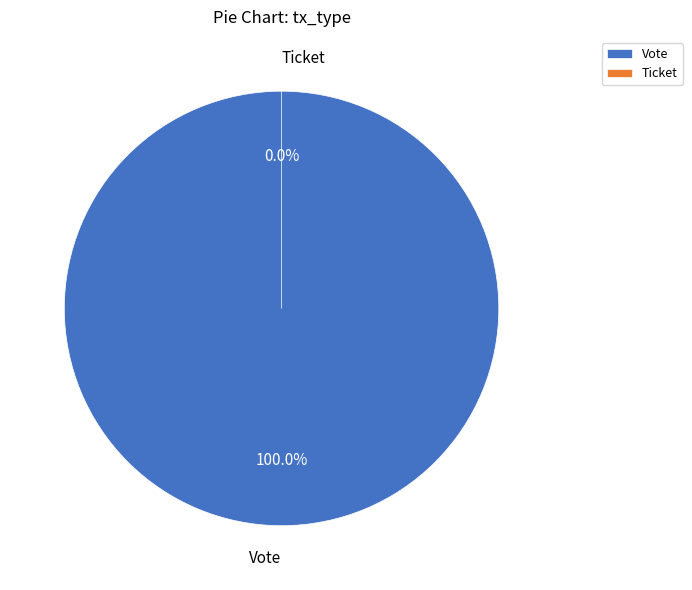

True or false: Vote accounts for 100% of the total.

True